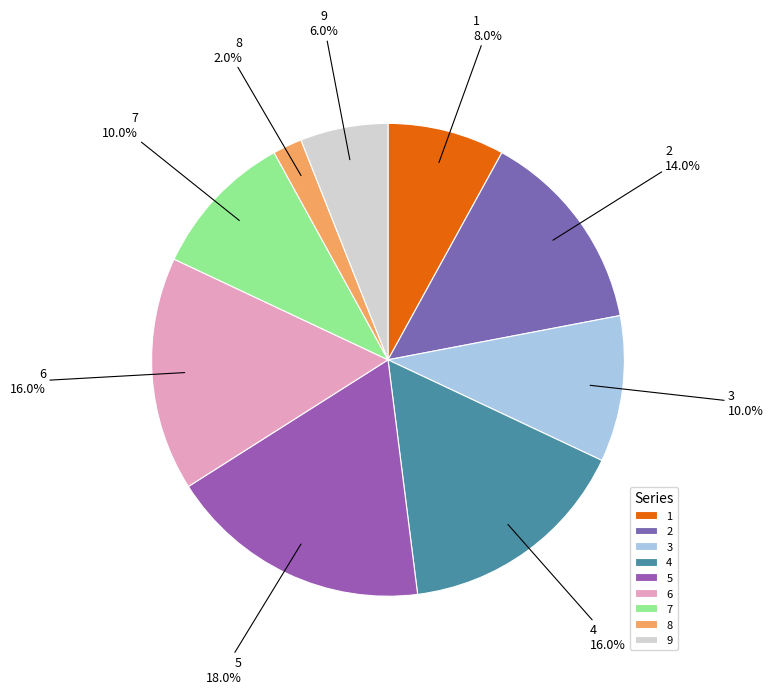

Is the sum of 1 and 8 greater than half?

No